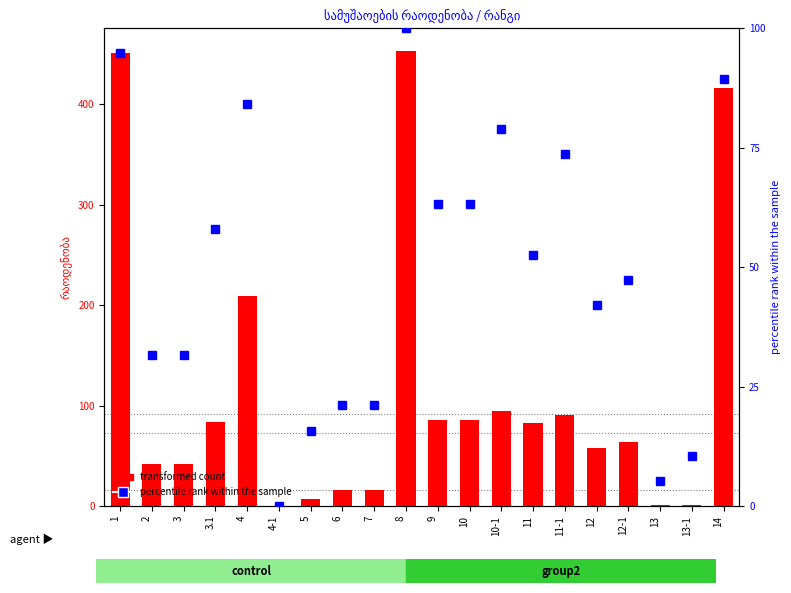

What is the average value of the რაოდენობა series?

114.9